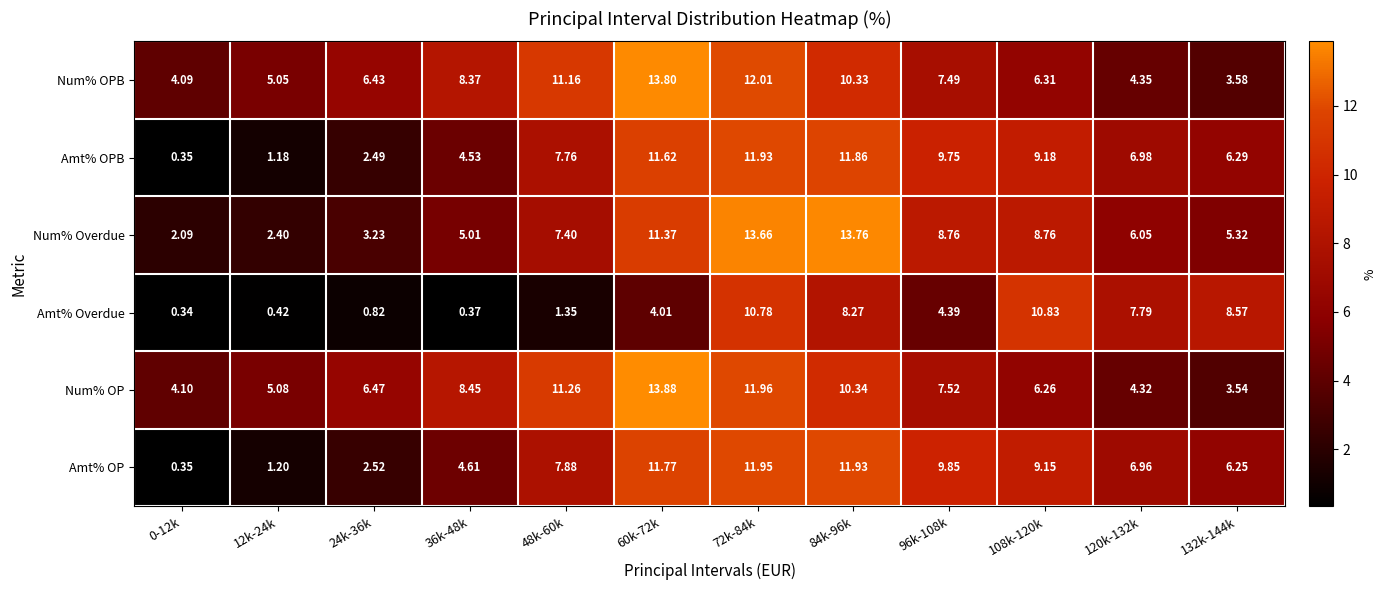

Which series has the largest total across all categories?

Num% OP